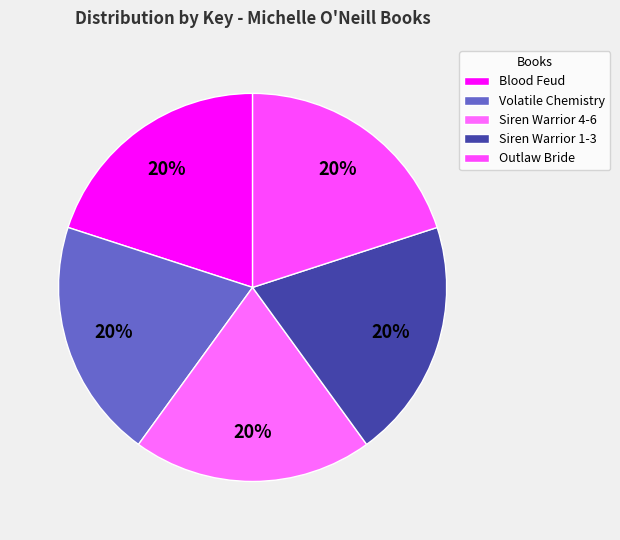

How many segments does this pie chart have?

5